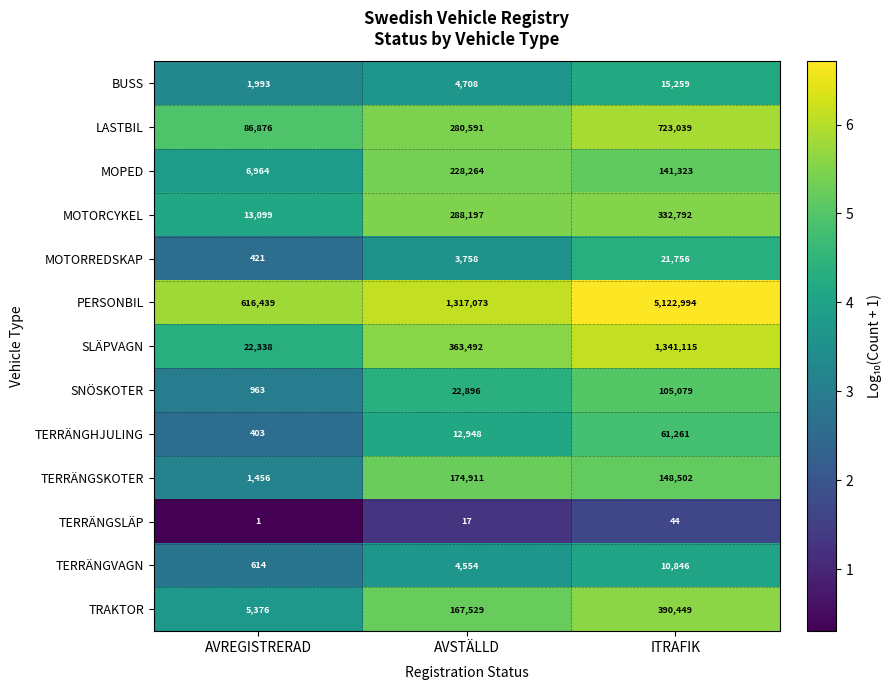

The value of PERSONBIL at AVREGISTRERAD is 616439. True or false?

True